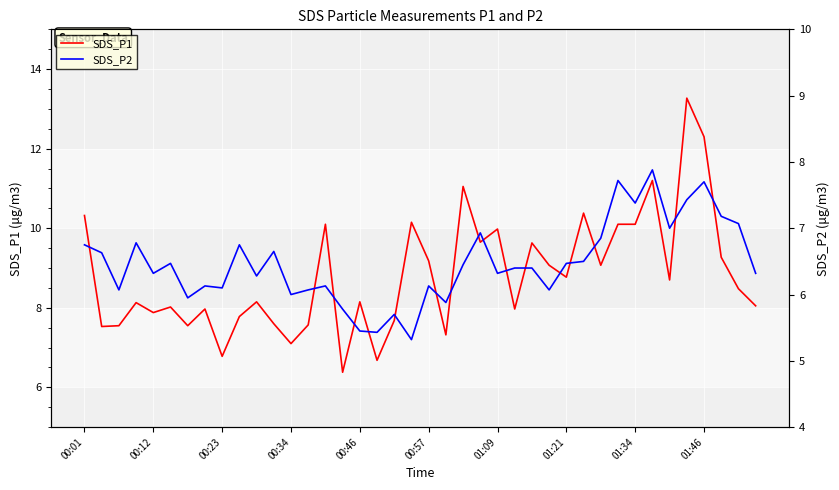

What is the maximum value for SDS_P1?

13.3